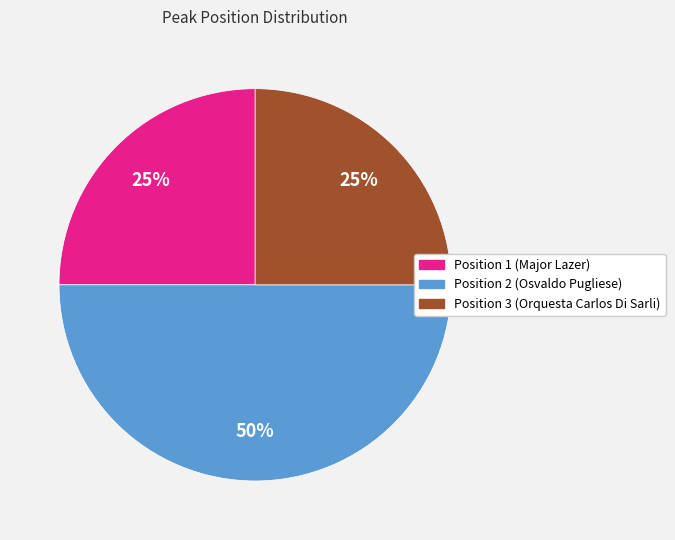

To the nearest percent, what is the average slice percentage?

33%